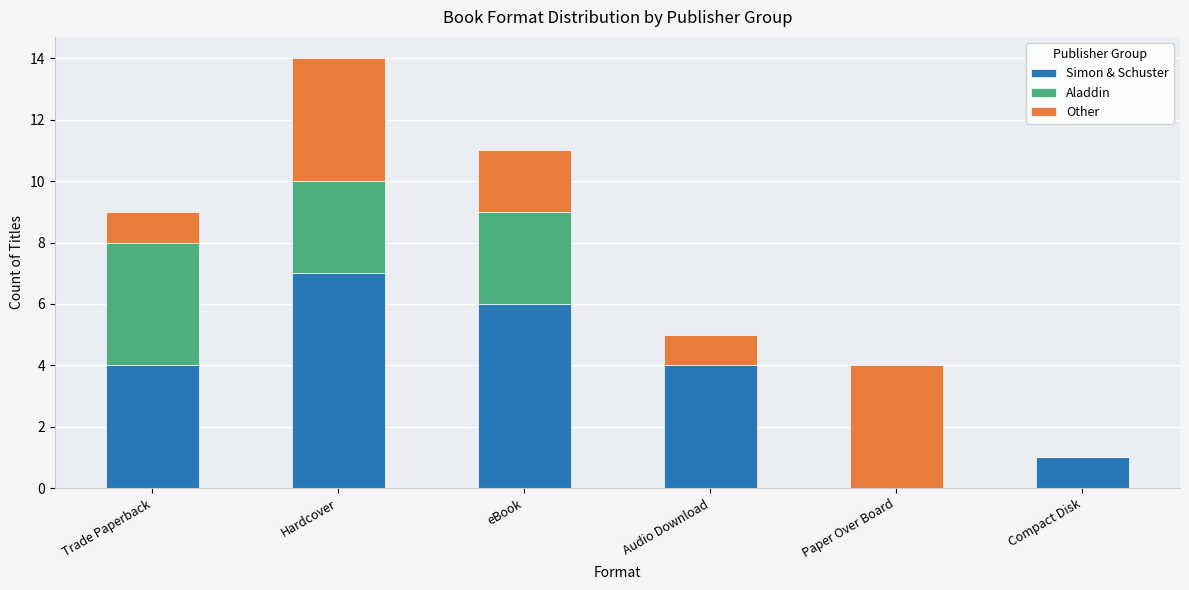

The value of Simon & Schuster at eBook is 8. True or false?

False